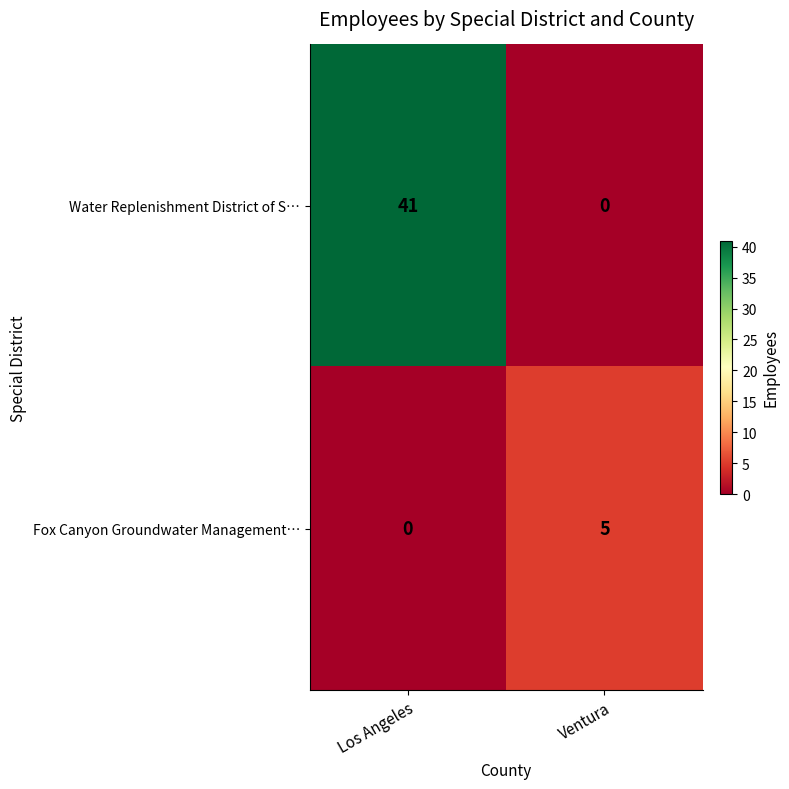

What is the difference between the maximum and minimum values in the Water Replenishment District of S… series?

41